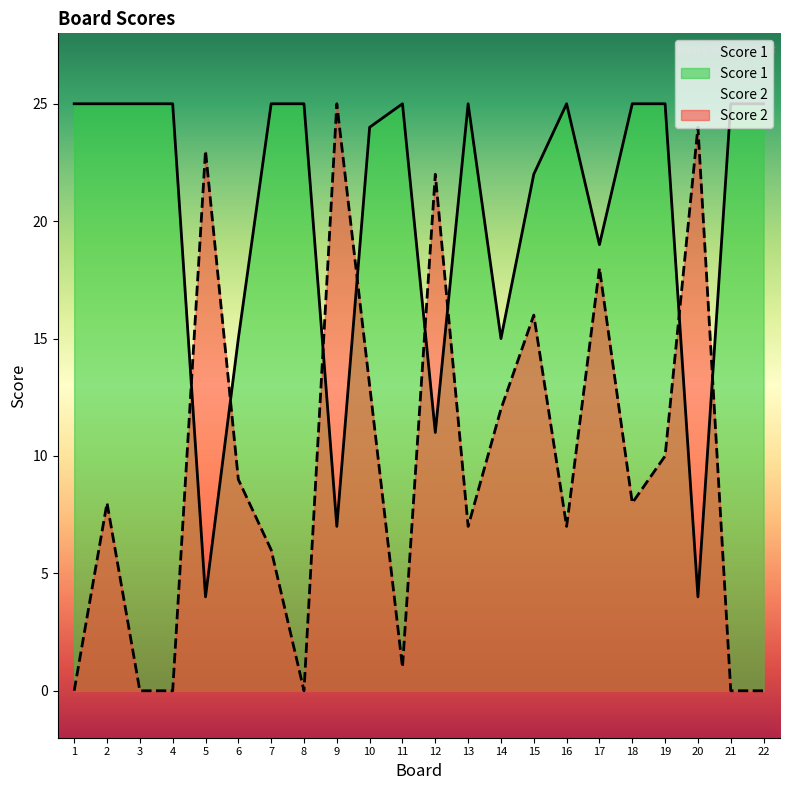

Which category has the lowest value across all series?

1